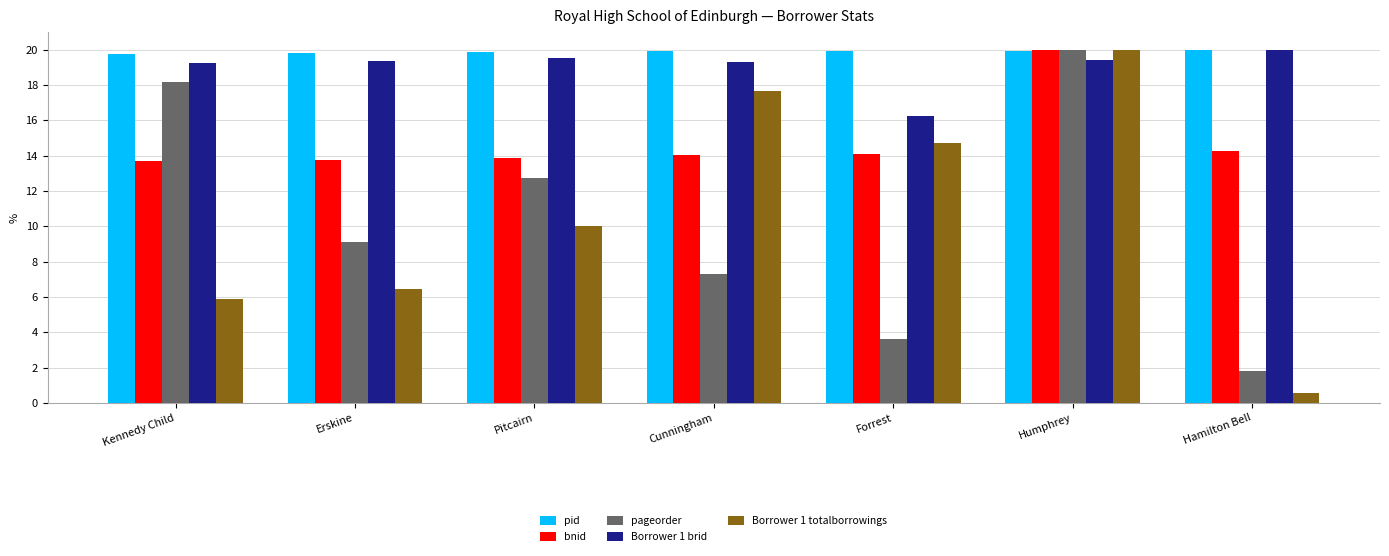

True or false: bnid has a value of 23.1 at Forrest.

False